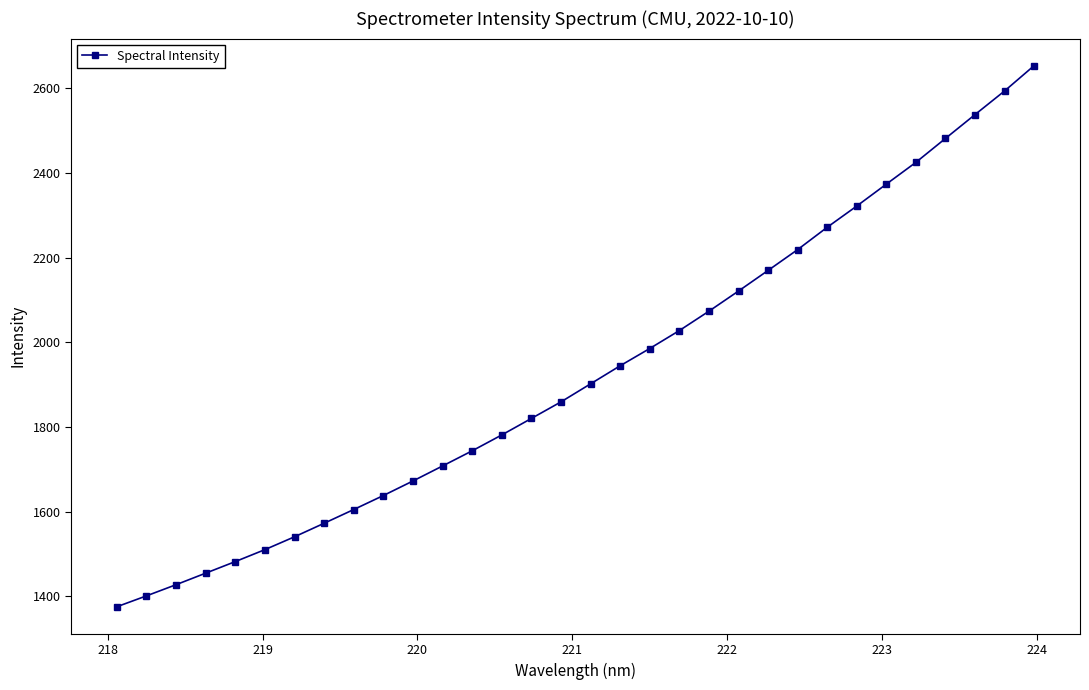

True or false: the data has more than 2 interior local peaks.

False